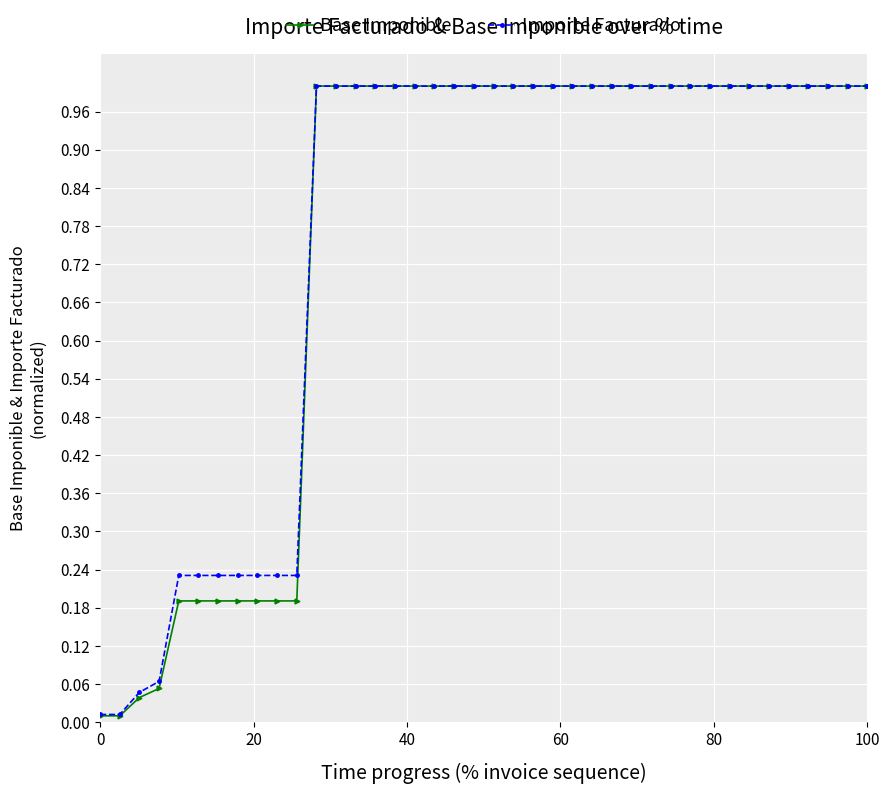

Which series has the largest range (max minus min)?

Base Imponible